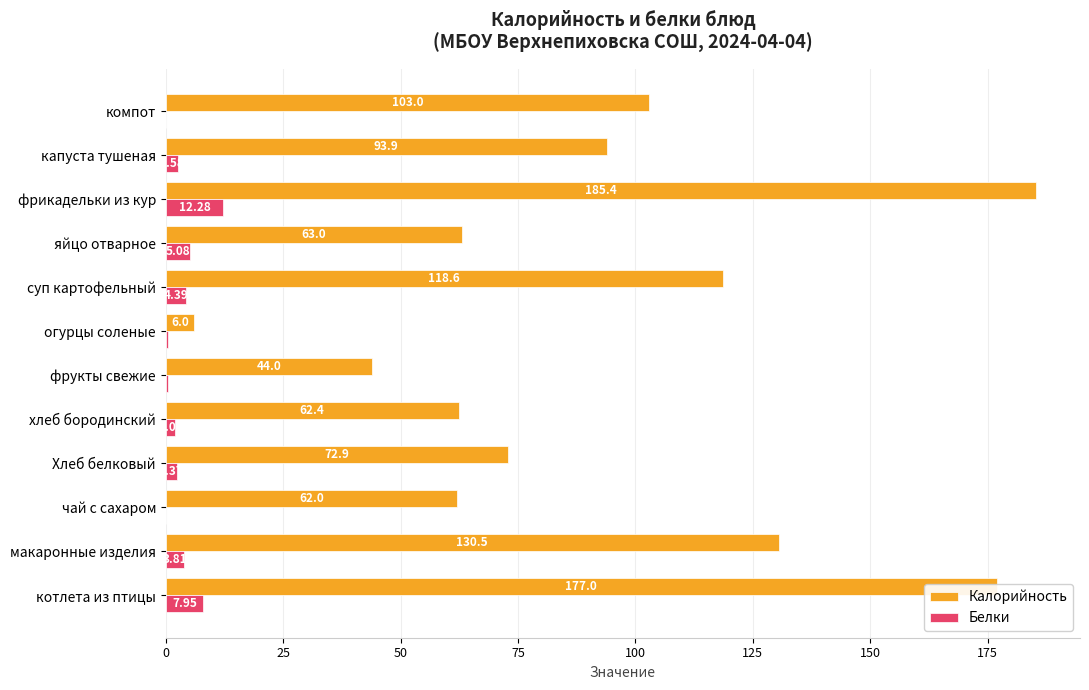

Between Хлеб белковый and хлеб бородинский, which series saw the biggest shift?

Калорийность